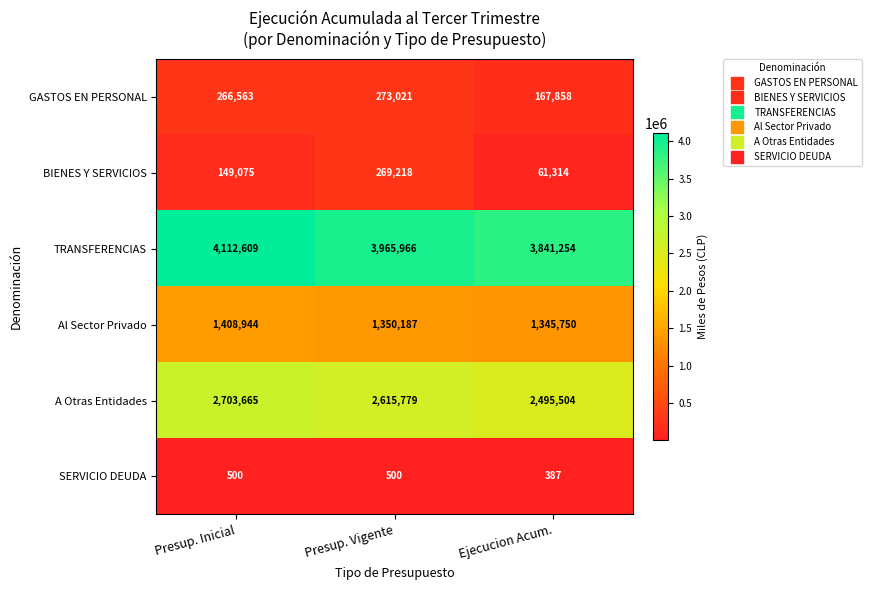

What value does the BIENES Y SERVICIOS series have at Presup. Vigente?

269218